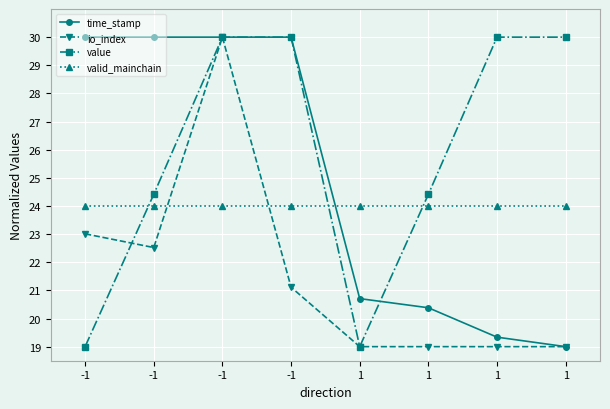

Which category has the lowest value across all series?

1